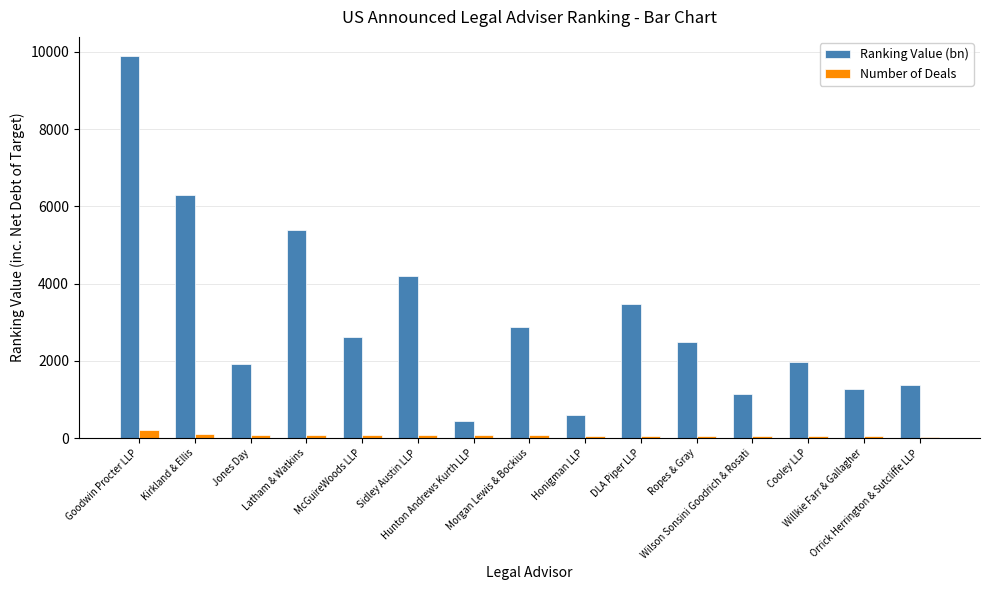

What position from the left is Hunton Andrews Kurth LLP?

7